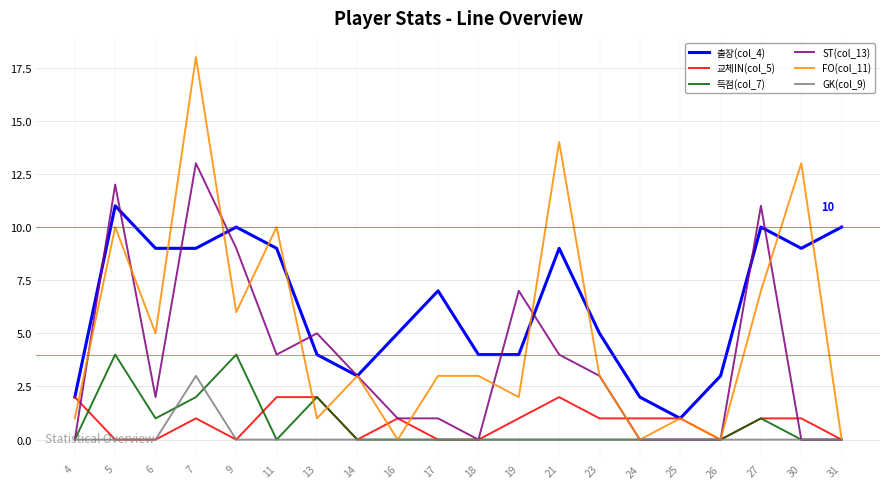

Which series has the largest range (max minus min)?

FO(col_11)